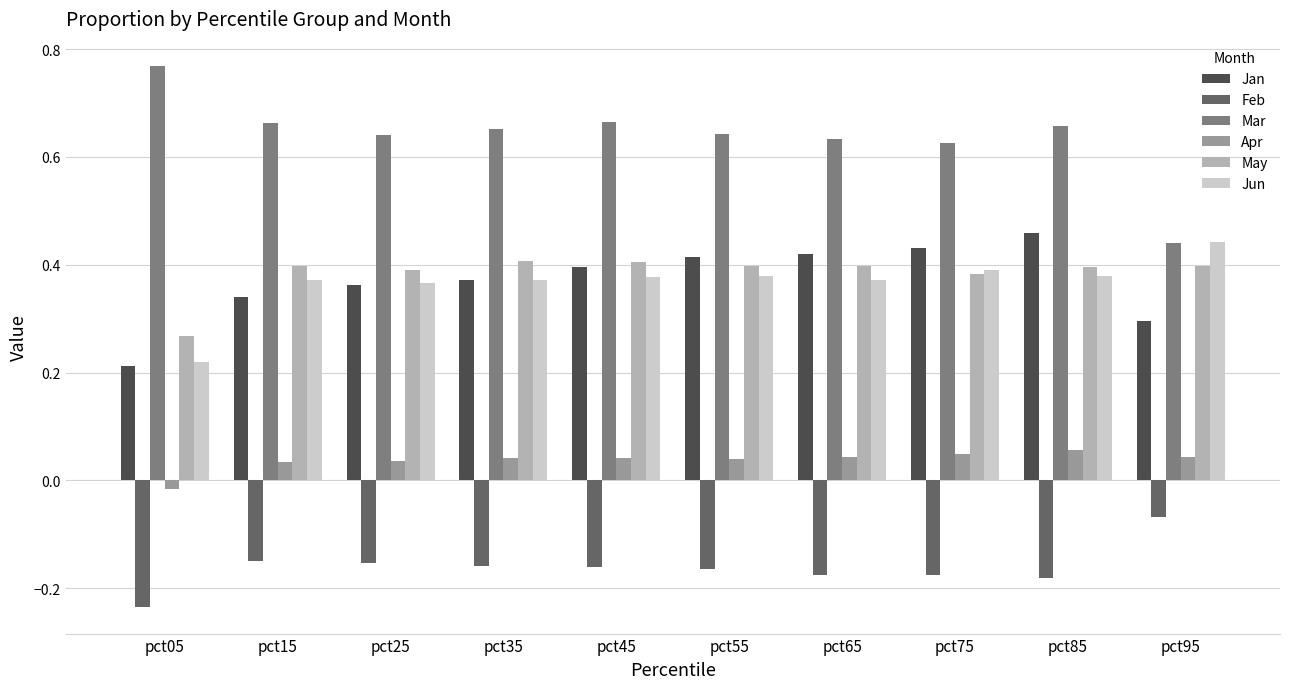

Is it true that Jan equals 0.6 at pct85?

False